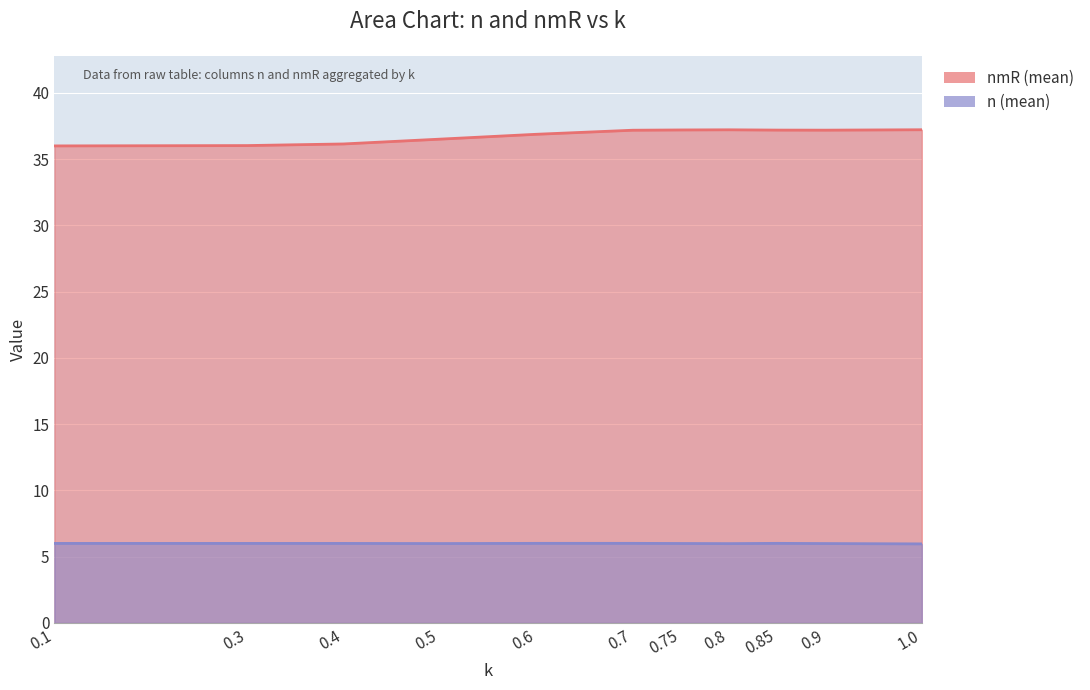

True or false: n (mean) has more than 2 interior local peaks.

False